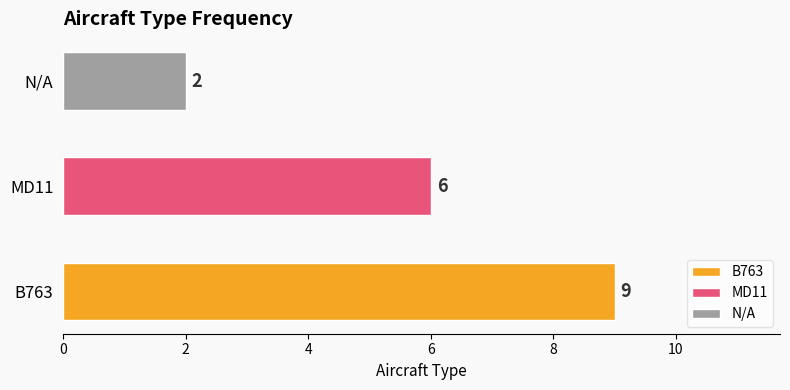

Rank the categories by value from lowest to highest.

N/A, MD11, B763